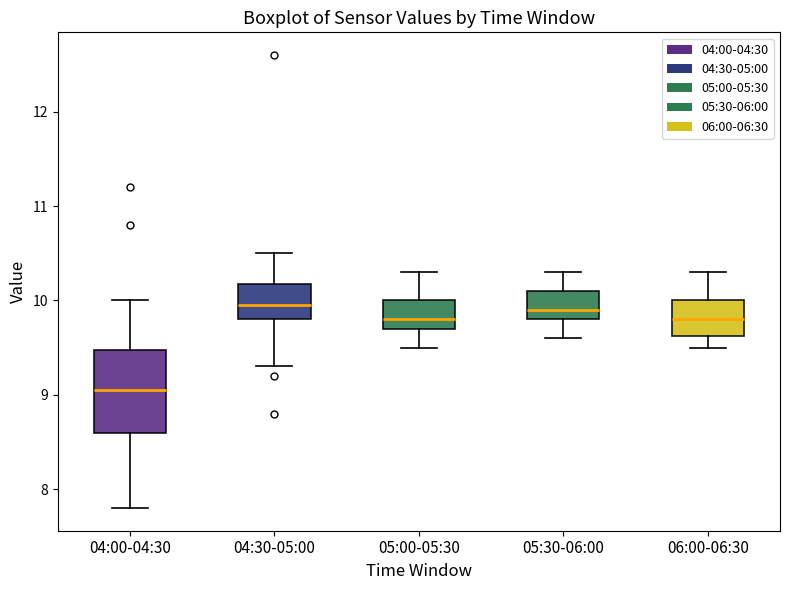

Which box is the tallest, from its lower edge to its upper edge?

04:00-04:30